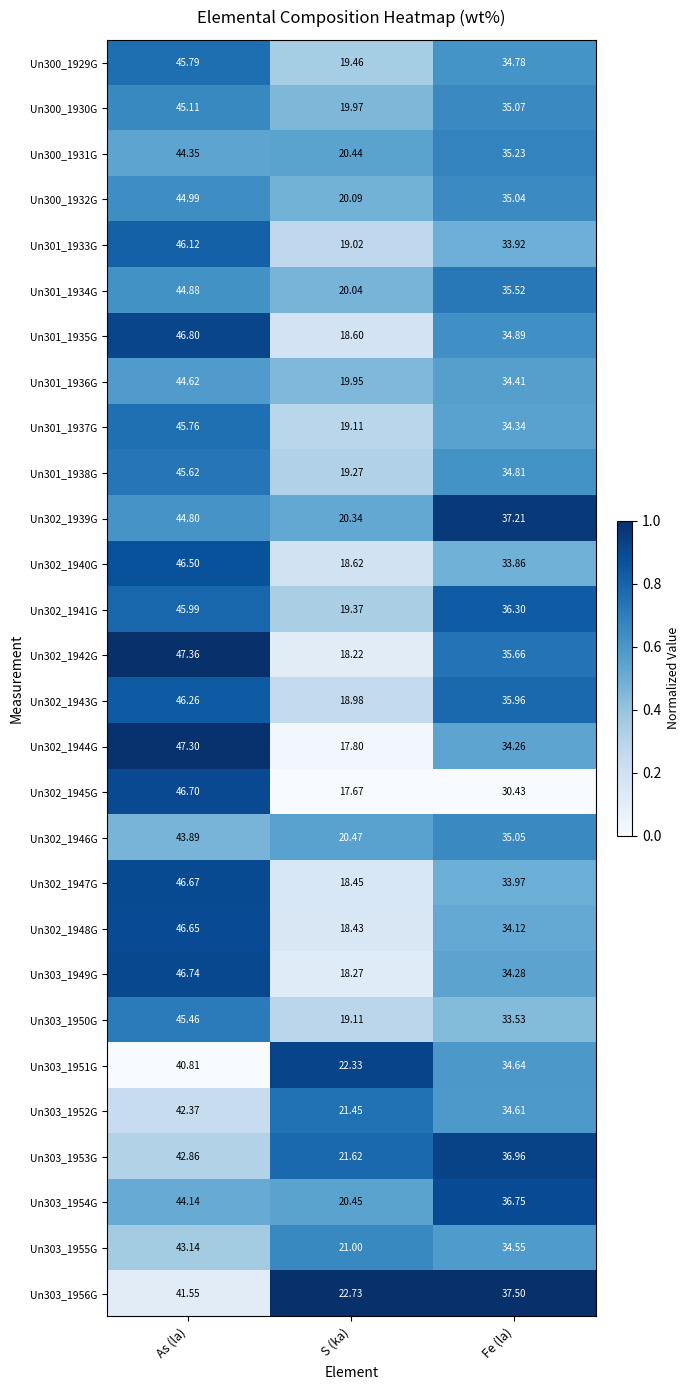

List the series in order of their peak value, lowest first.

Un303_1951G, Un303_1956G, Un303_1952G, Un303_1953G, Un303_1955G, Un302_1946G, Un303_1954G, Un300_1931G, Un301_1936G, Un302_1939G, Un301_1934G, Un300_1932G, Un300_1930G, Un303_1950G, Un301_1938G, Un301_1937G, Un300_1929G, Un302_1941G, Un301_1933G, Un302_1943G, Un302_1940G, Un302_1948G, Un302_1947G, Un302_1945G, Un303_1949G, Un301_1935G, Un302_1944G, Un302_1942G